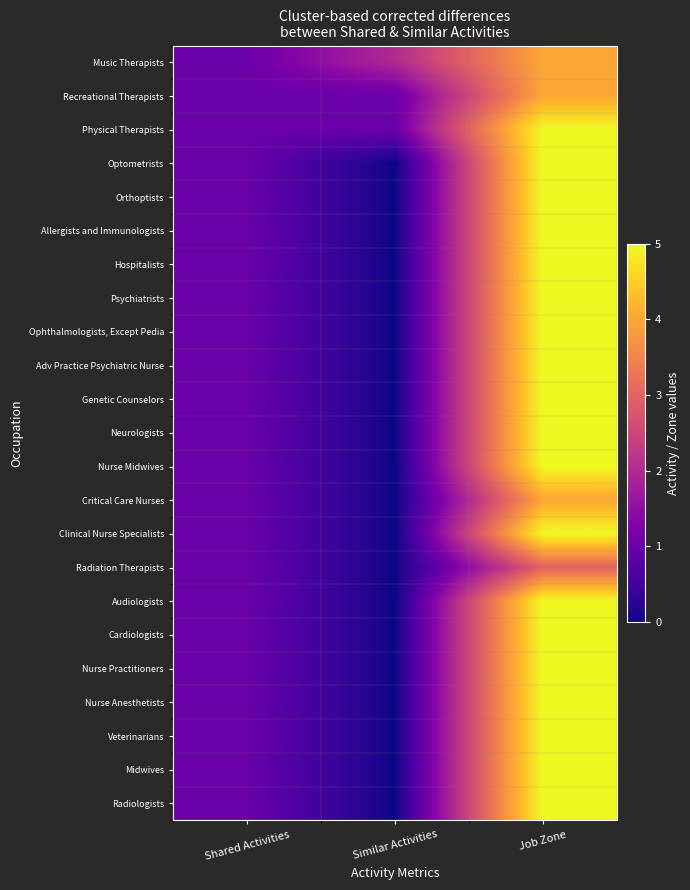

At how many categories does at least one series exceed 2?

1